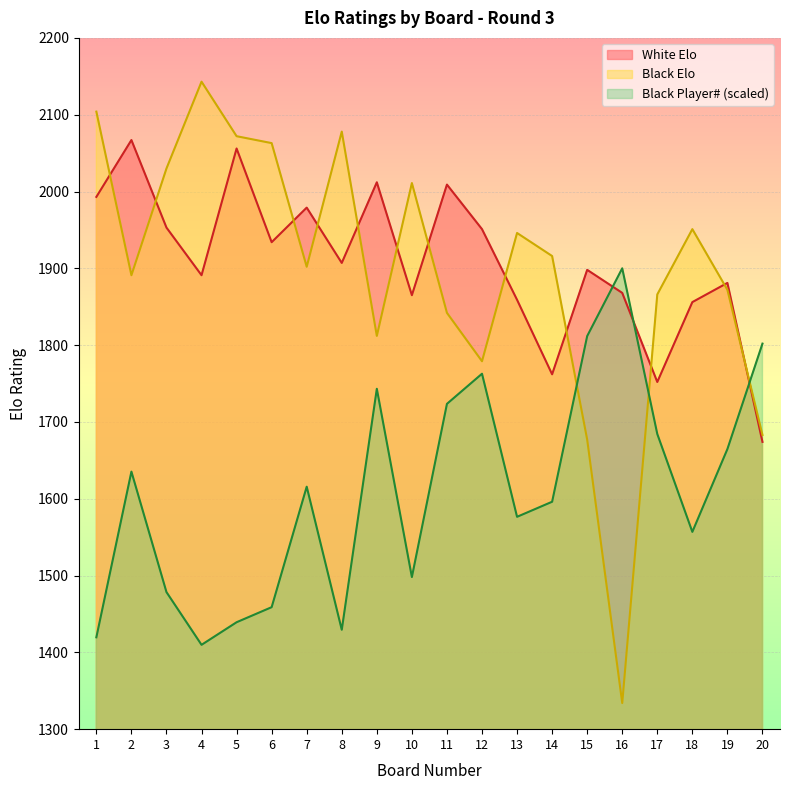

Where is the first local maximum for Black Player#?

2